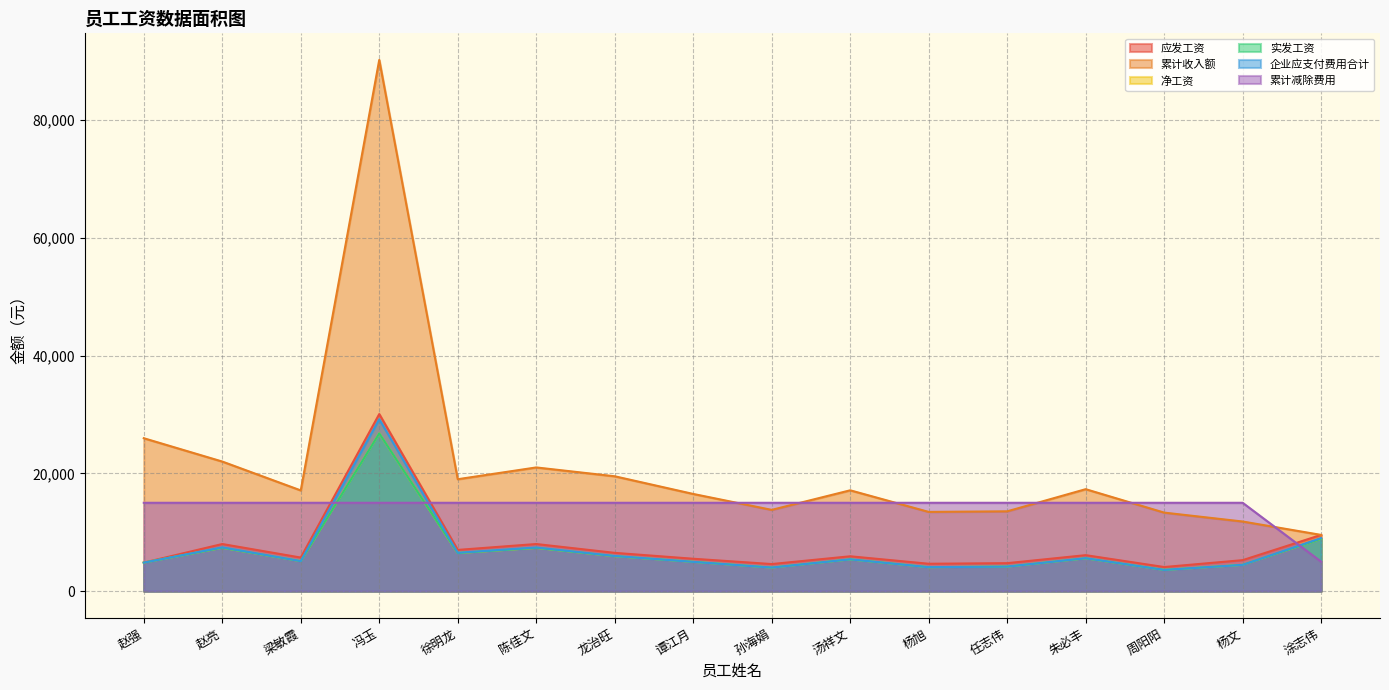

At which label does 累计收入额 first exceed 17118?

赵强